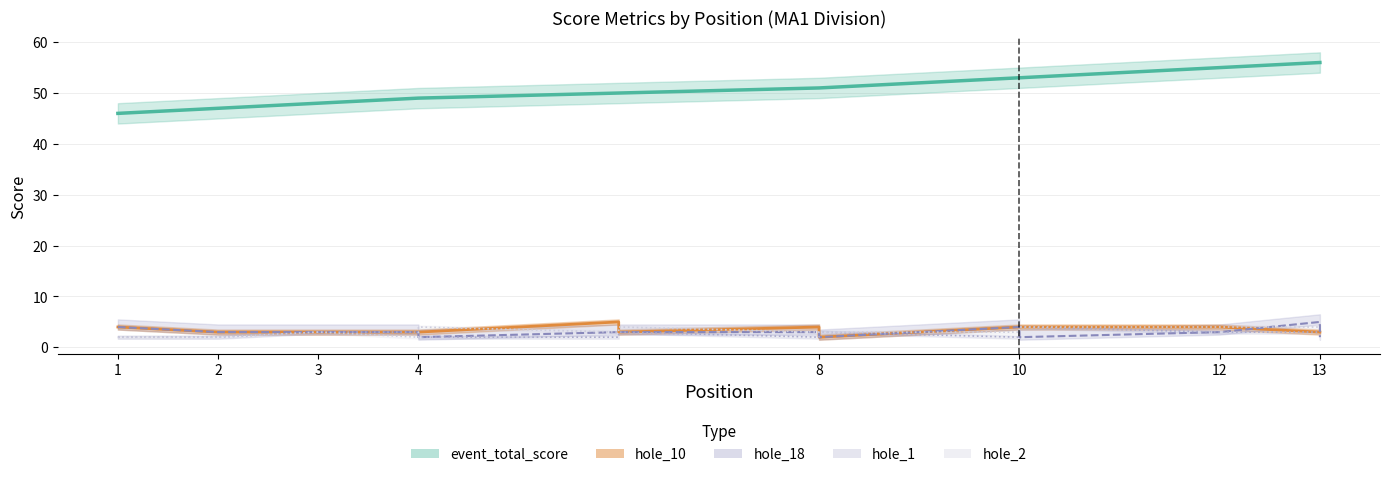

What are all the series names shown in the legend?

event_total_score, hole_10, hole_18, hole_1, hole_2